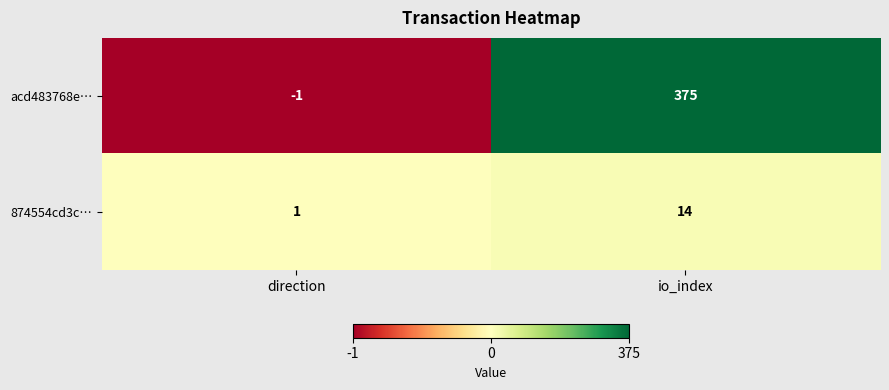

At which category is the sum across all series the highest?

io_index